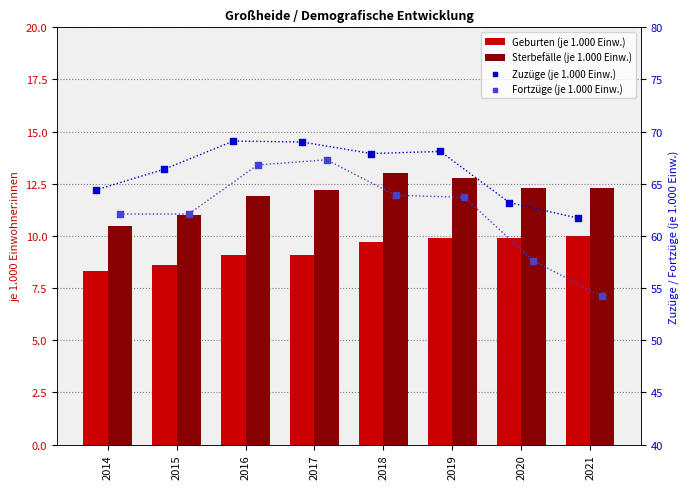

What is the total value across all series at 2016?

156.9